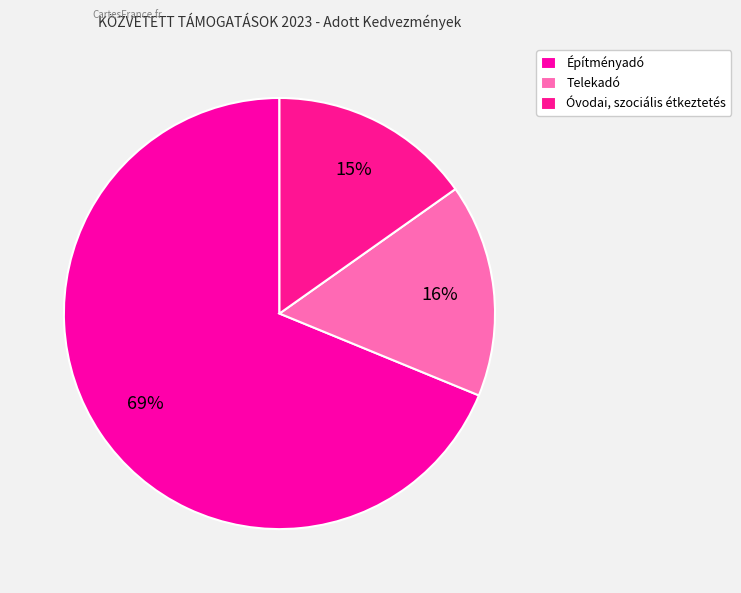

Which category has the biggest portion of the pie?

Építményadó